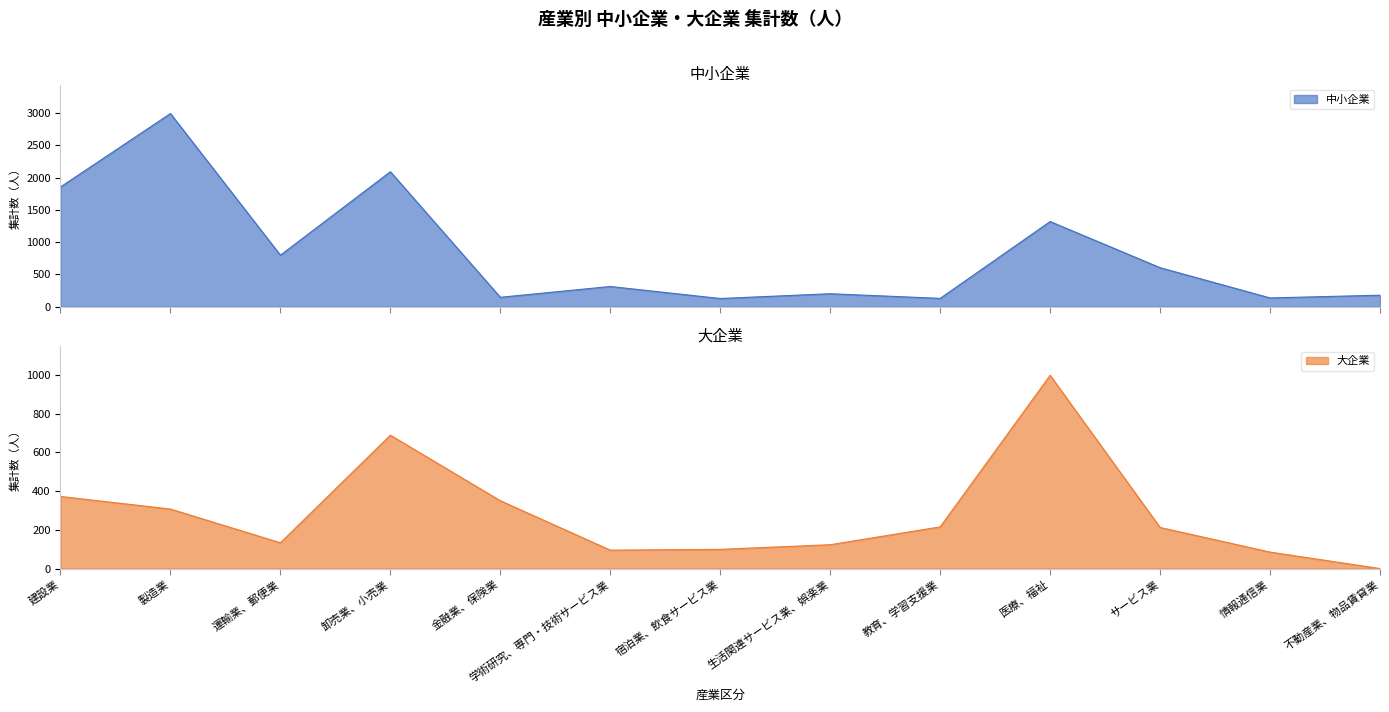

What is the greatest value displayed?

2990